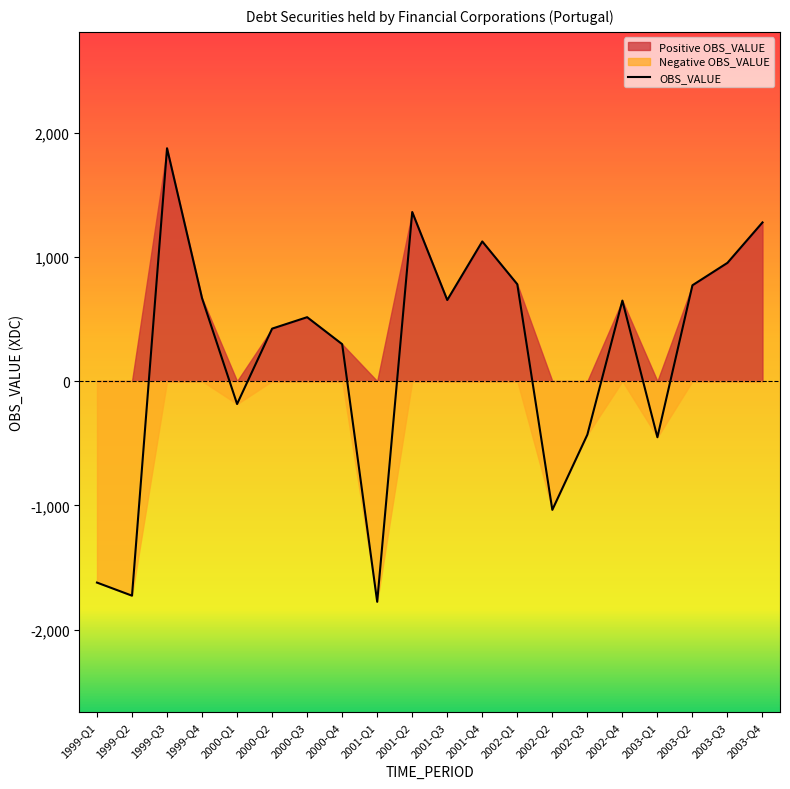

What is the approximate value at 2000-Q1?

-184.6